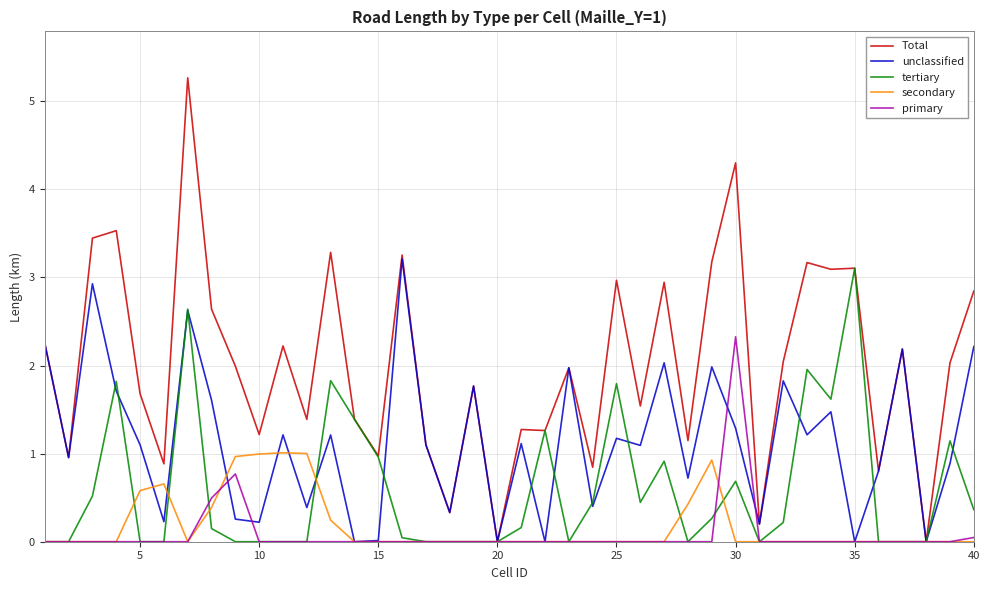

Which series has the widest spread of values?

Total